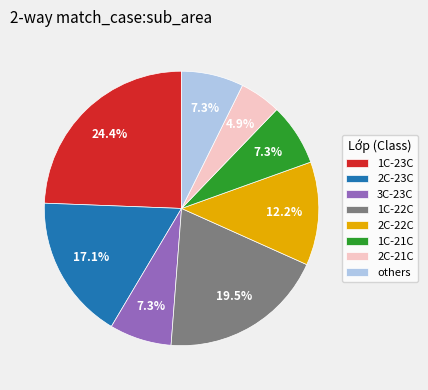

Do others and 1C-22C together represent more than half of the pie?

No